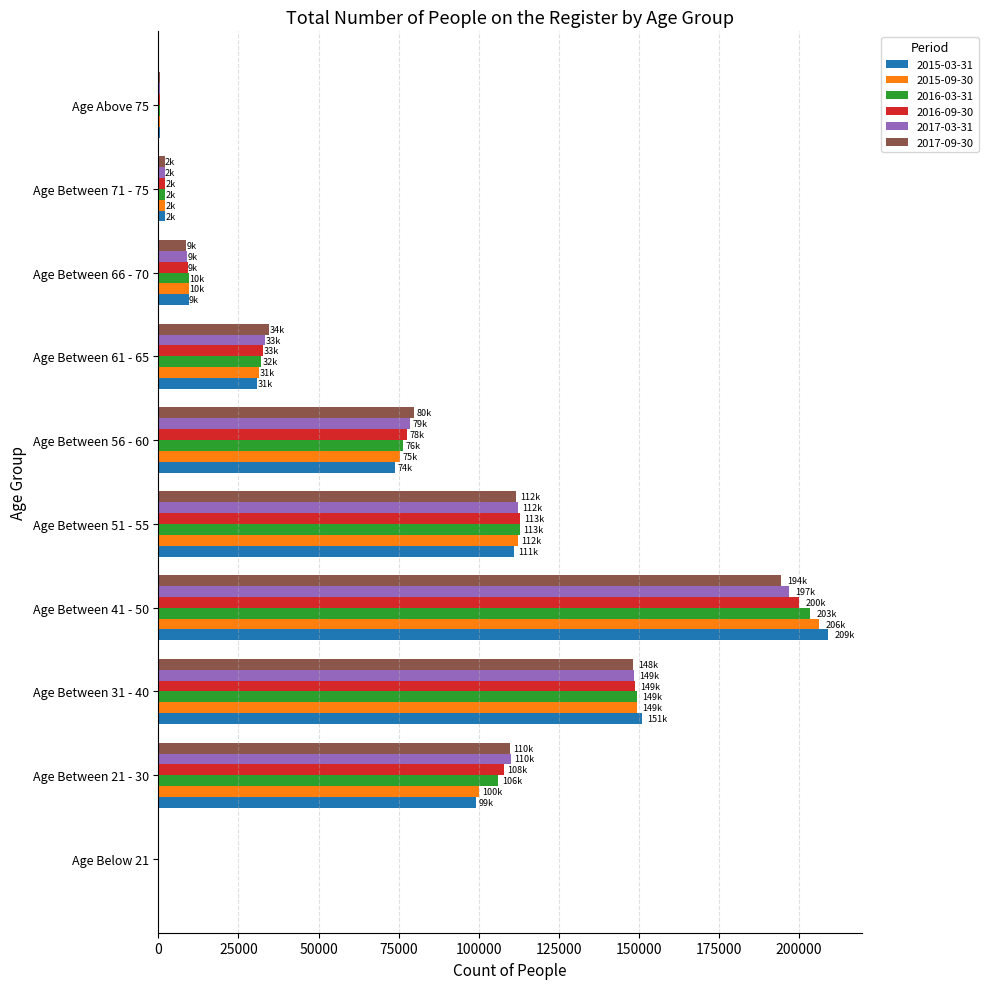

At which category is the sum across all series the highest?

Age Between 41 - 50